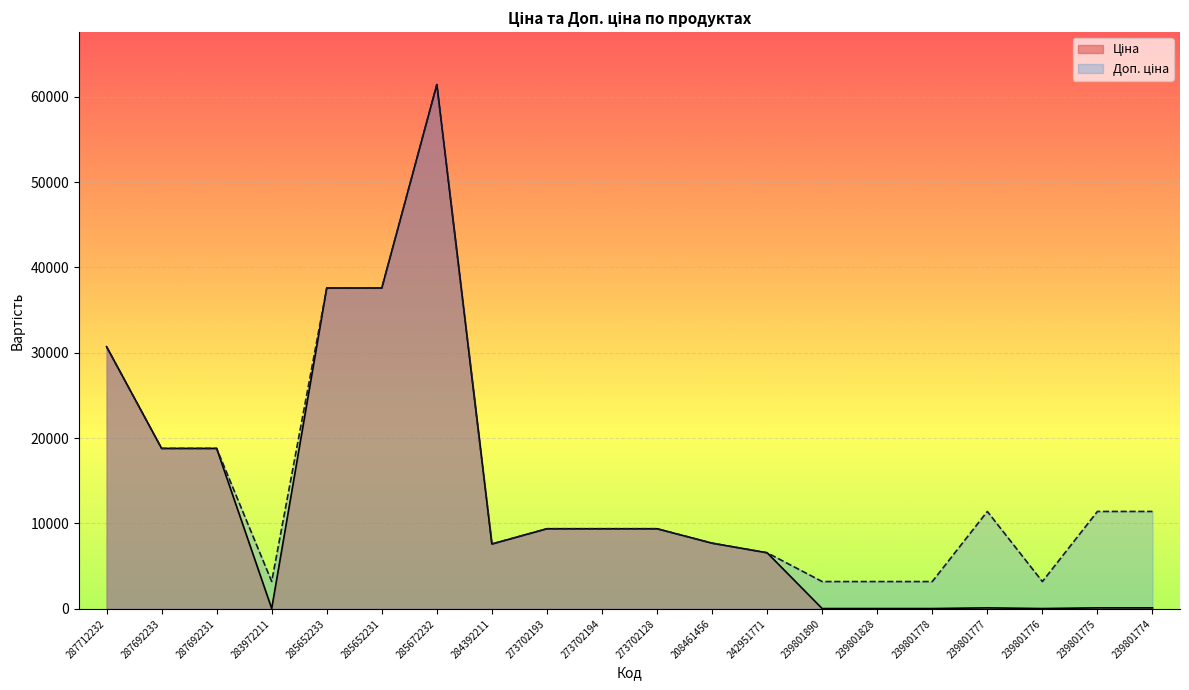

What is the lowest value of the Ціна series?

31.9